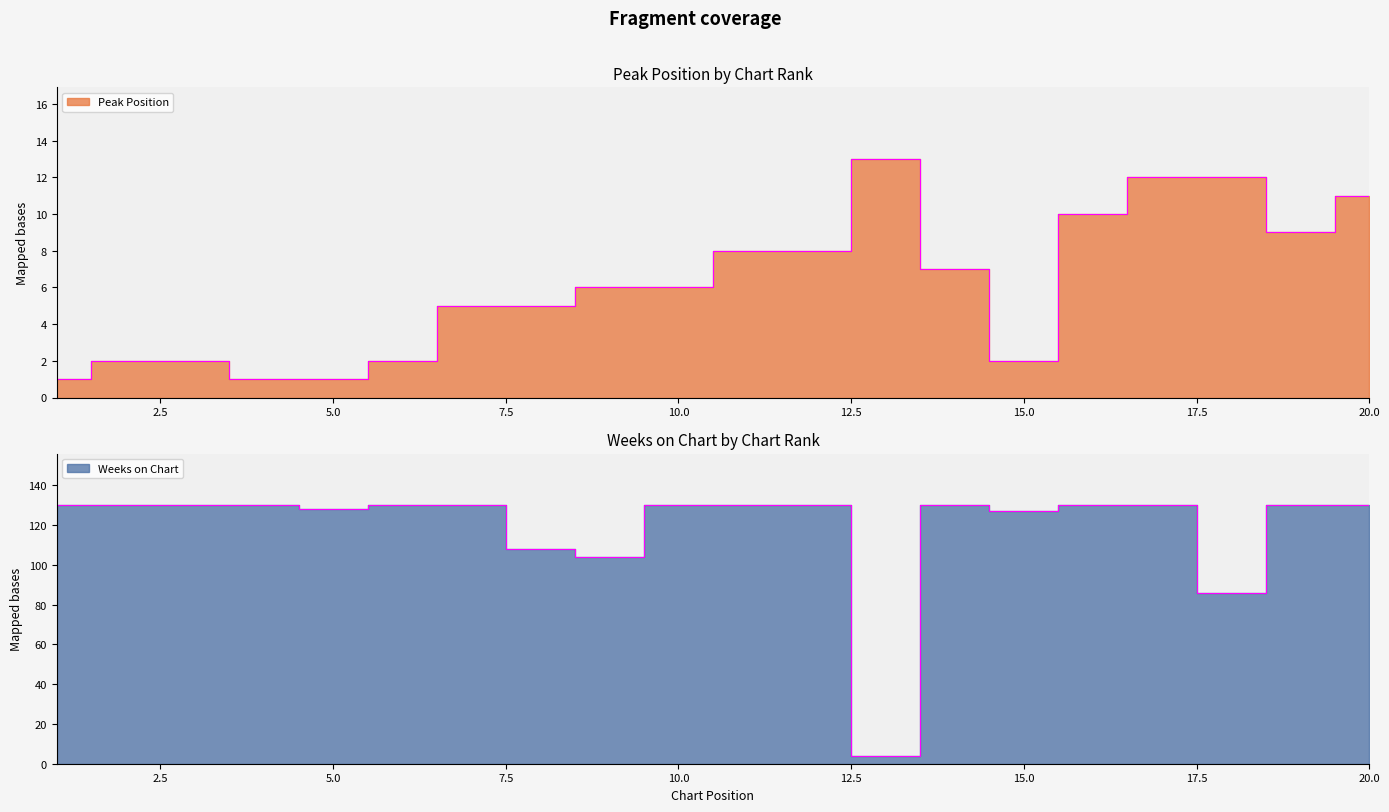

Reading left to right, what are all the values shown in this chart?

Peak Position: 1=1	2=2	3=2	4=1	5=1	6=2	7=5	8=5	9=6	10=6	11=8	12=8	13=13	14=7	15=2	16=10	17=12	18=12	19=9	20=11
Weeks on Chart: 1=130	2=130	3=130	4=130	5=128	6=130	7=130	8=108	9=104	10=130	11=130	12=130	13=4	14=130	15=127	16=130	17=130	18=86	19=130	20=130